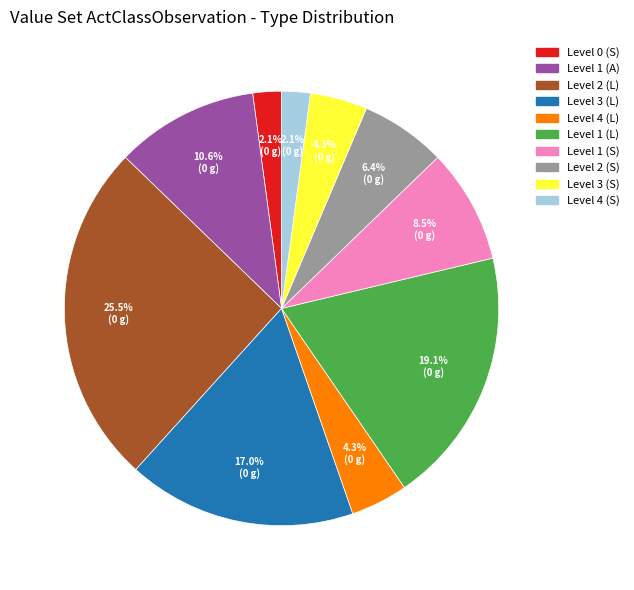

To the nearest percent, what is the difference between the Level 3 (L) and Level 4 (L) slice percentages?

13%